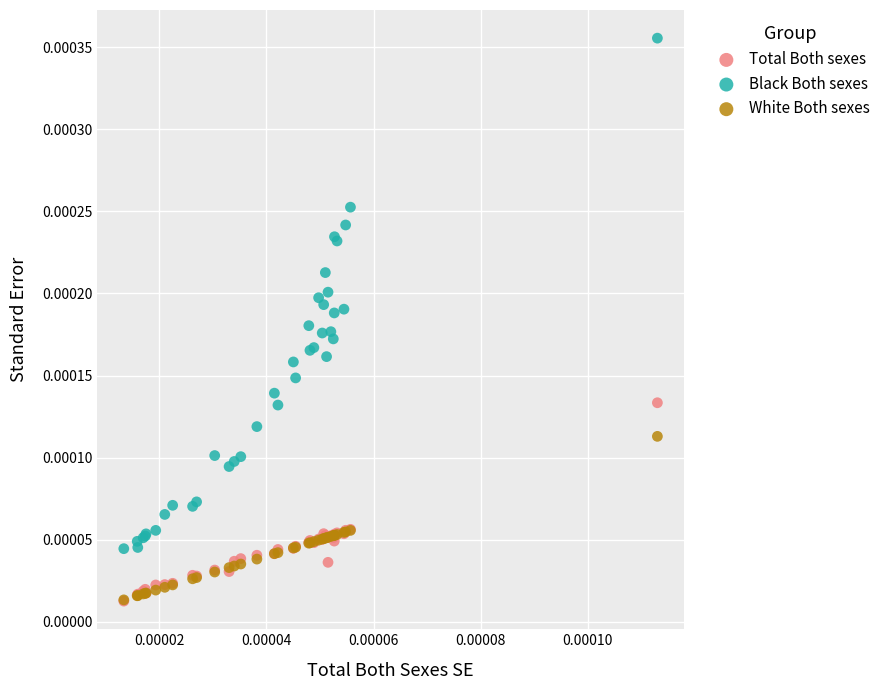

What are all the series names shown in the legend?

Total Both sexes, Black Both sexes, White Both sexes